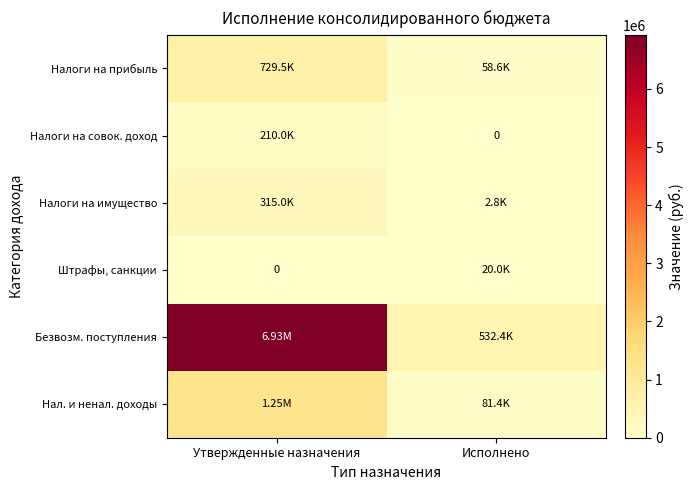

How many categories are shown in the chart?

2